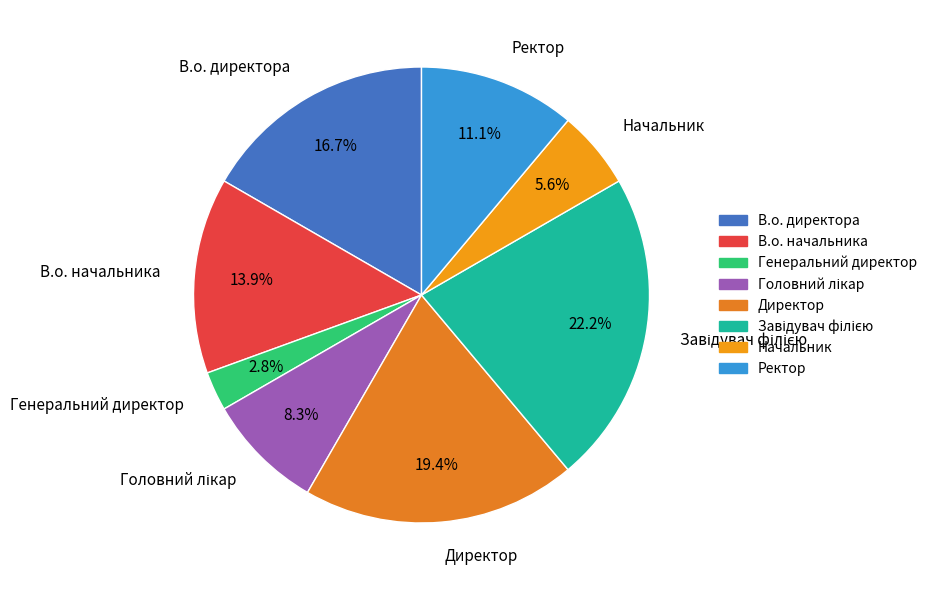

Does Генеральний директор account for over 50% of the chart?

No